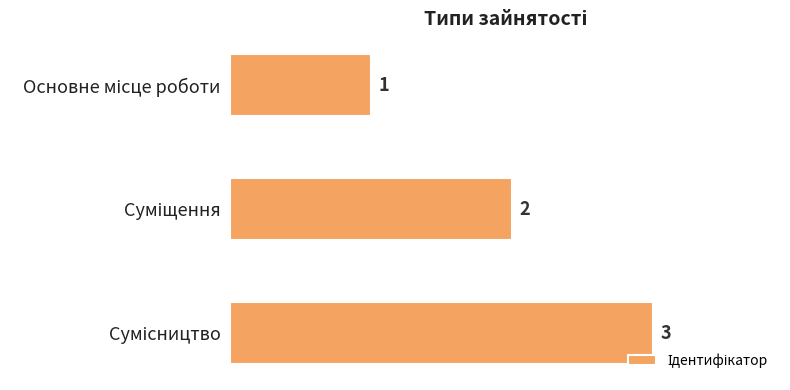

What is the smallest value displayed?

1